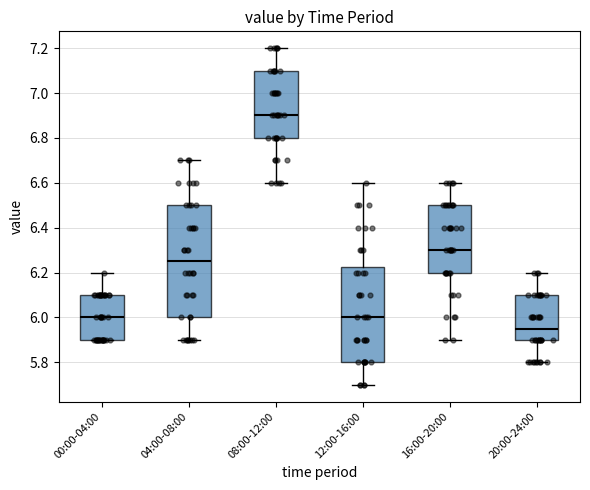

Where is the lower edge of the box for 20:00-24:00 on the y-axis? The values are not printed on the chart, so give them approximately, as read against the axis.

5.90